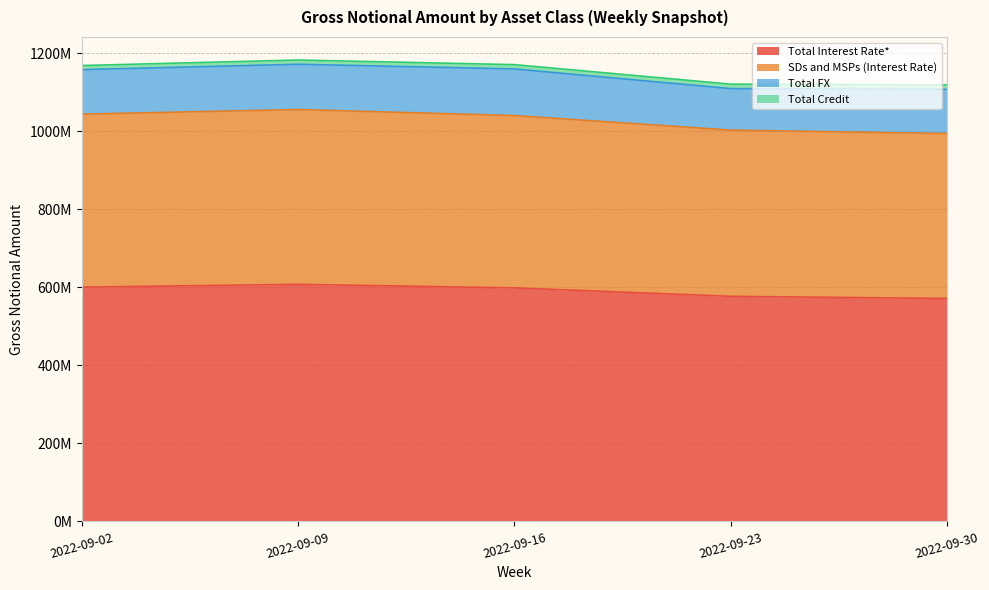

Does the chart have visible grid lines?

Yes